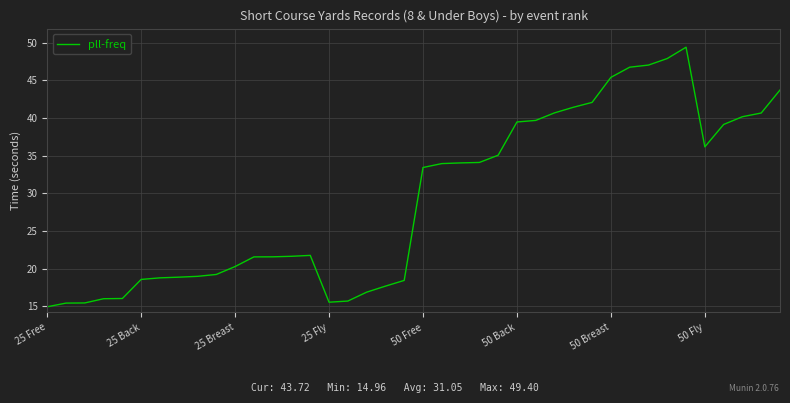

What is the greatest value displayed?

49.4